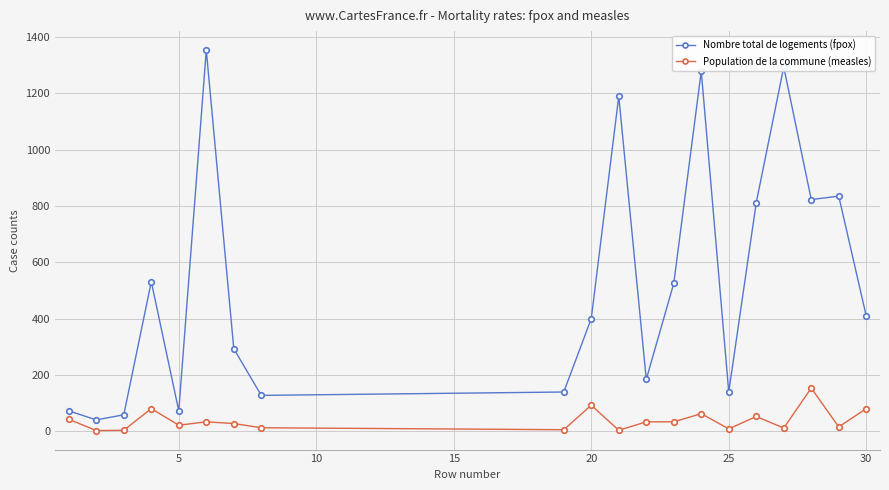

How many lines are shown in the chart?

2